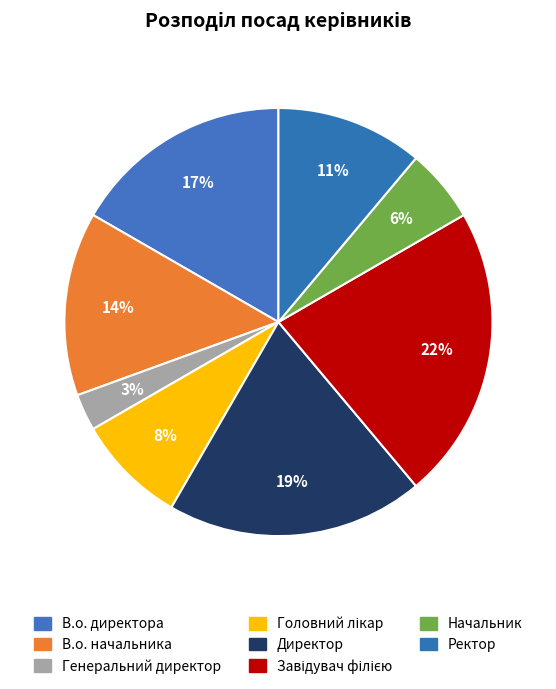

Count the number of slices in the pie.

8